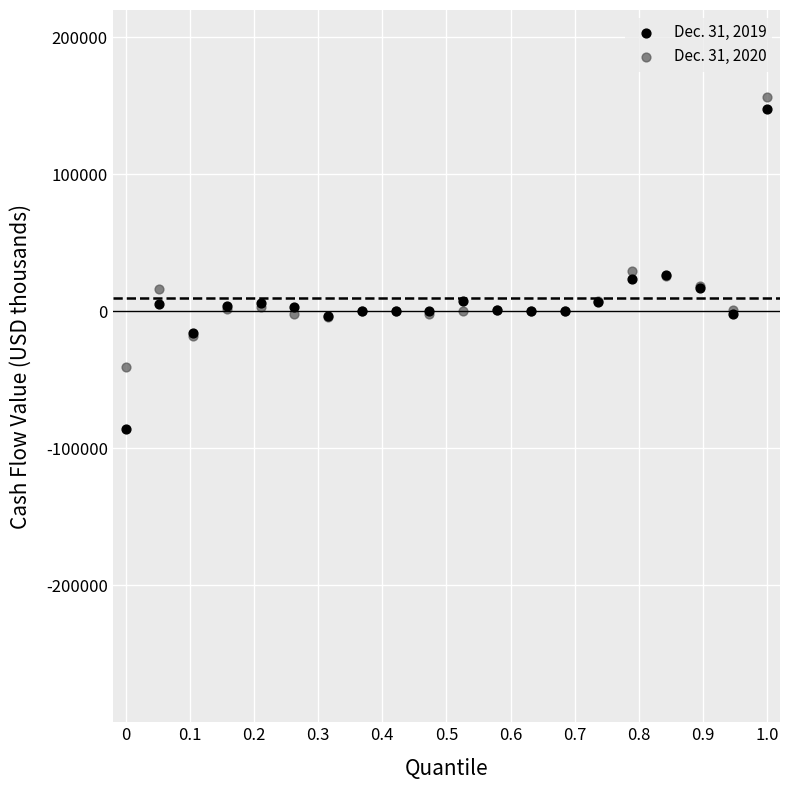

What are all the series names shown in the legend?

Dec. 31, 2019, Dec. 31, 2020